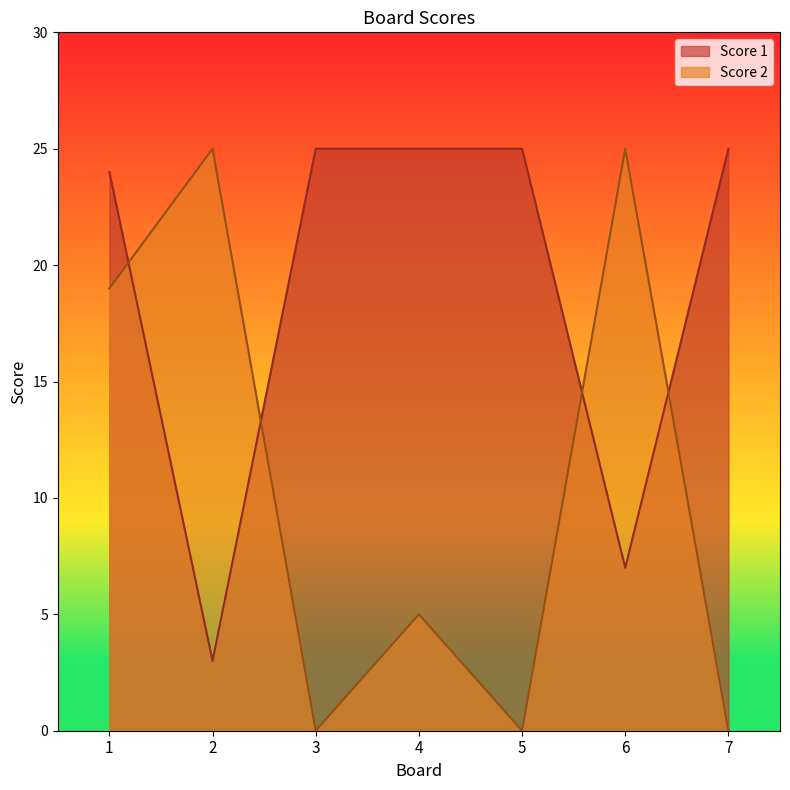

How many interior local valleys does the Score 2 series have?

2